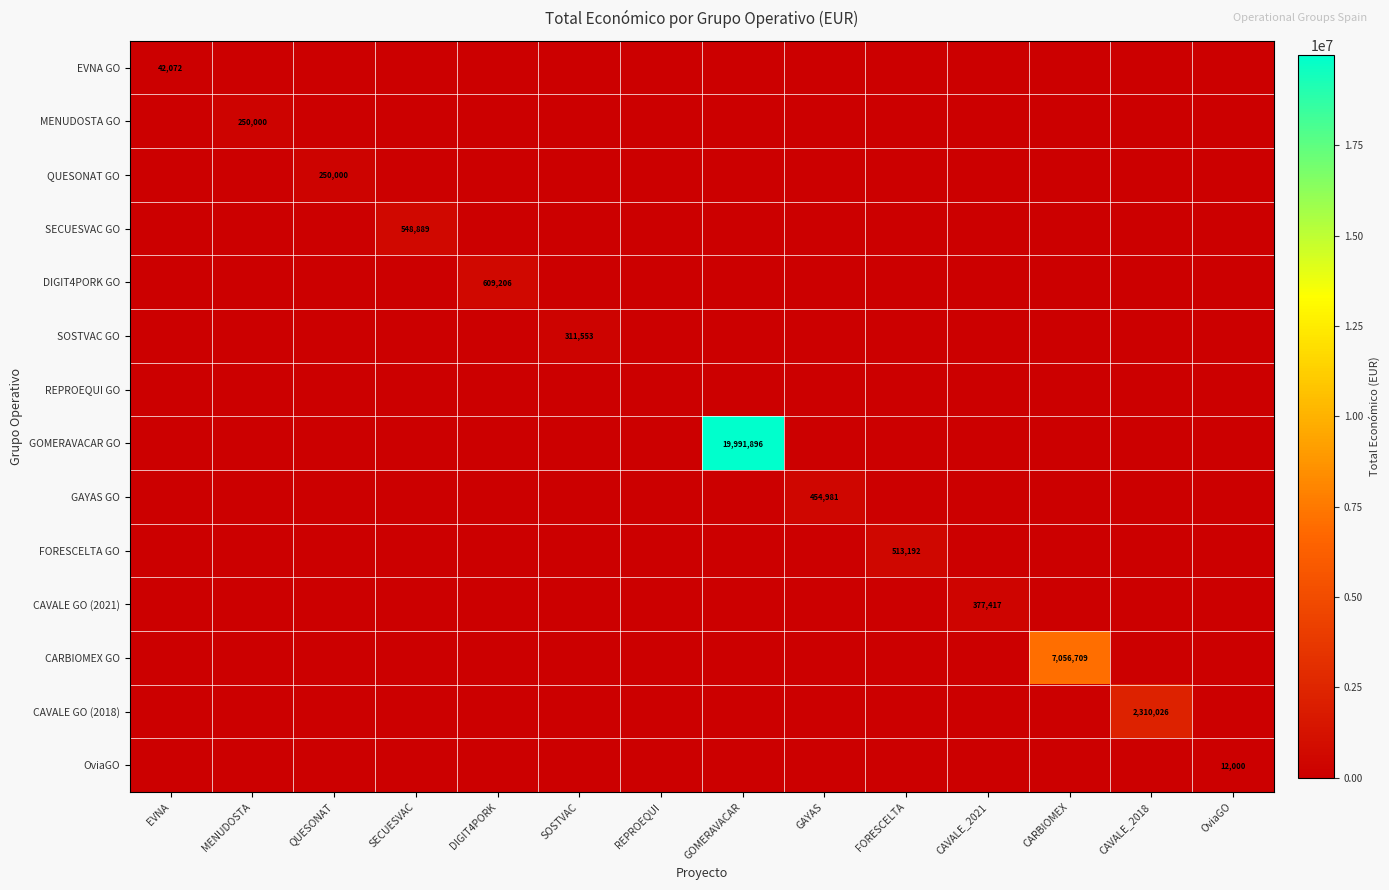

The SOSTVAC GO series shows 434420 at SOSTVAC. True or false?

False